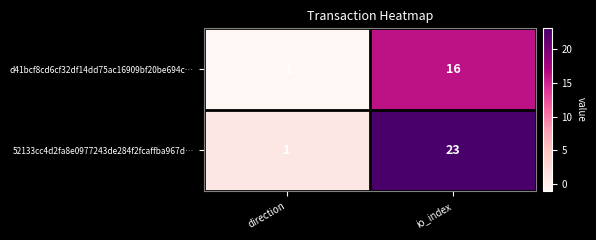

How many values in d41bcf8cd6cf32df14dd75ac16909bf20be694c… are below zero?

1